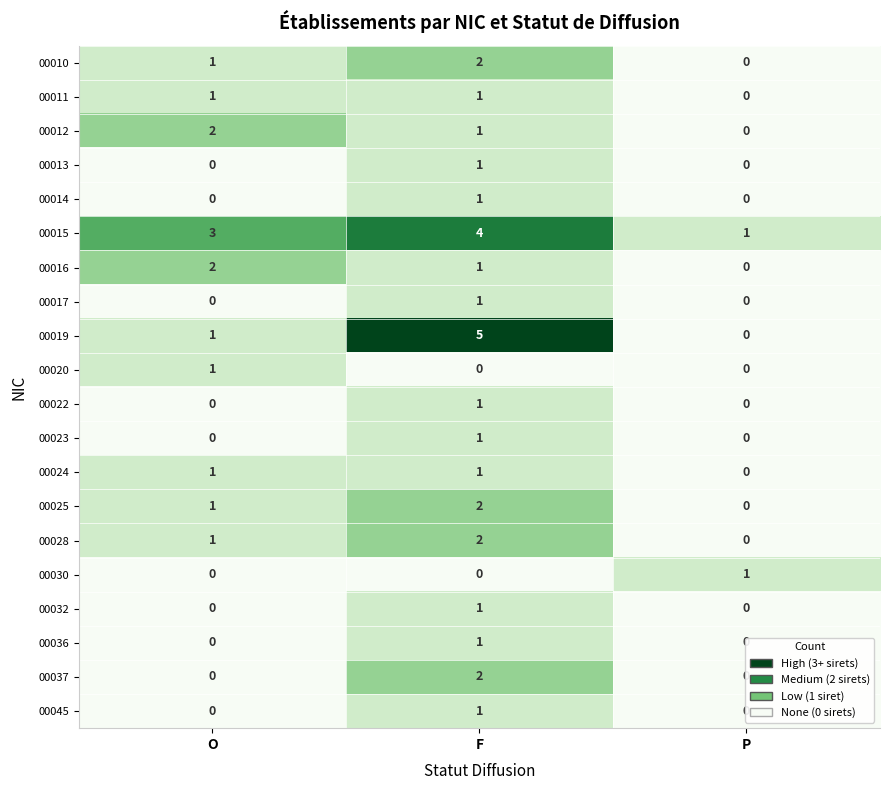

How many data points does each series have?

3